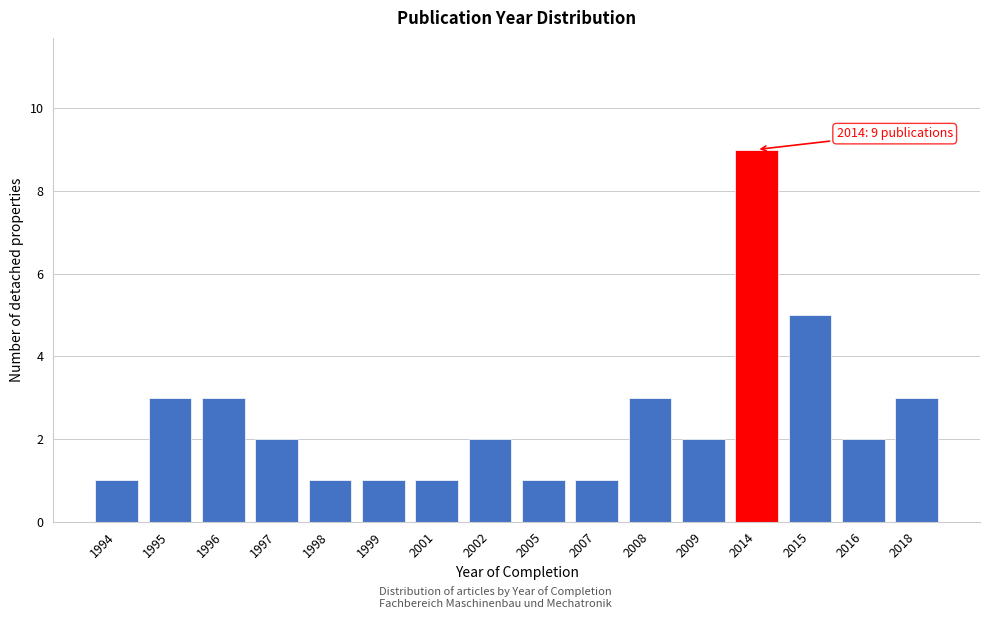

Reading right to left, transcribe all the data shown in this chart.

2018=3	2016=2	2015=5	2014=9	2009=2	2008=3	2007=1	2005=1	2002=2	2001=1	1999=1	1998=1	1997=2	1996=3	1995=3	1994=1